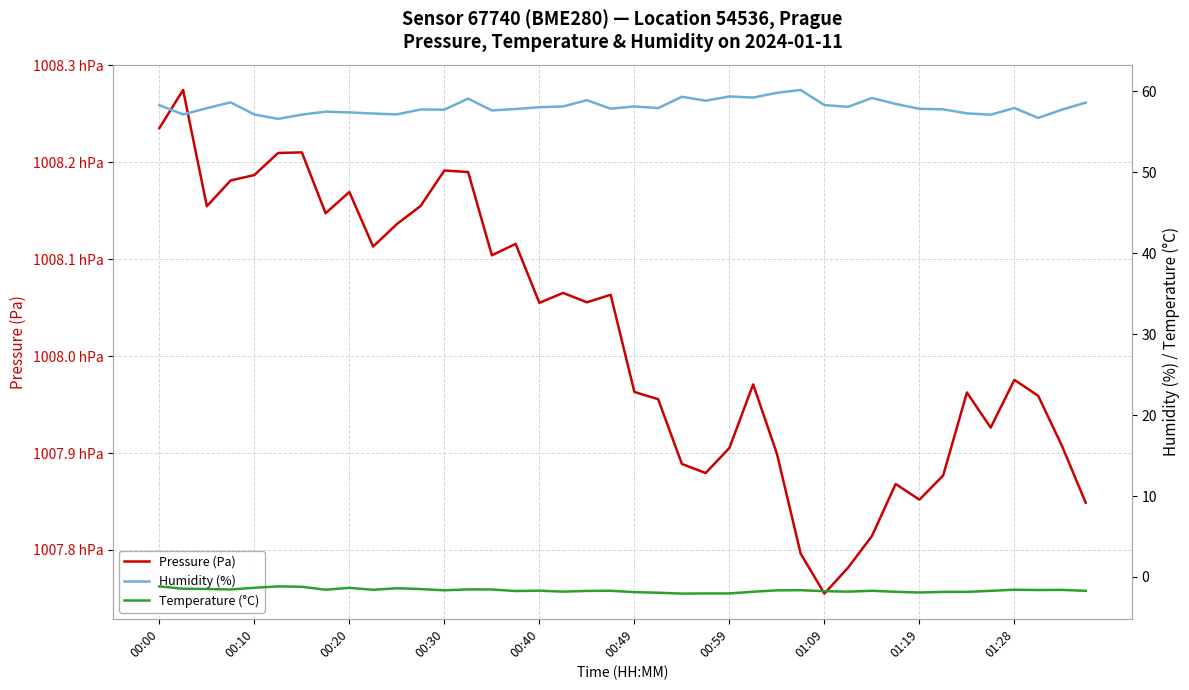

What is the total value across all series at 13?

100876.5